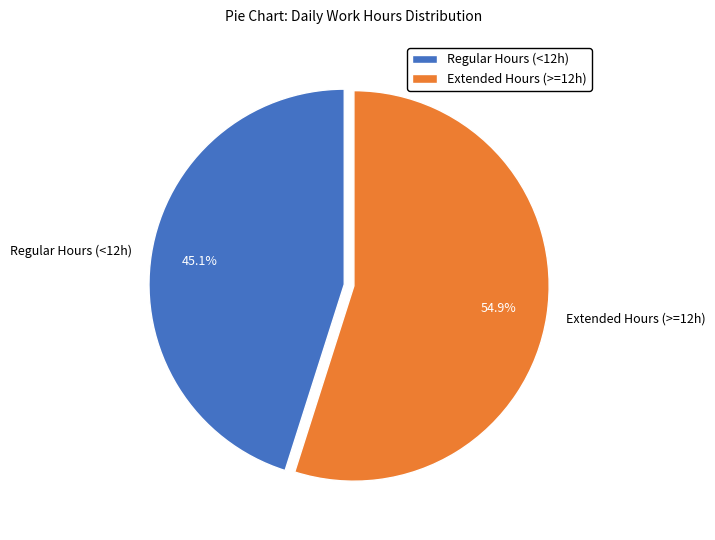

Is Extended Hours (>=12h) the majority of the pie?

Yes